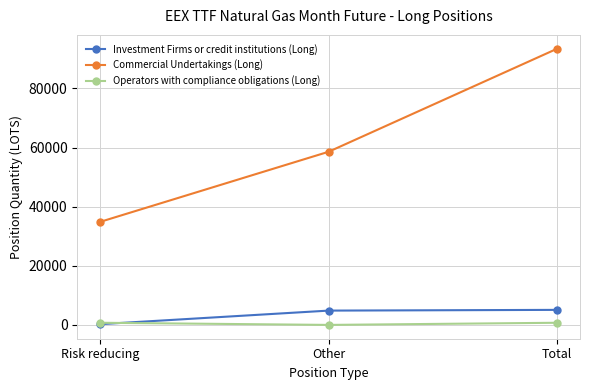

At which label does Investment Firms or credit institutions (Long) first exceed 4841?

Other